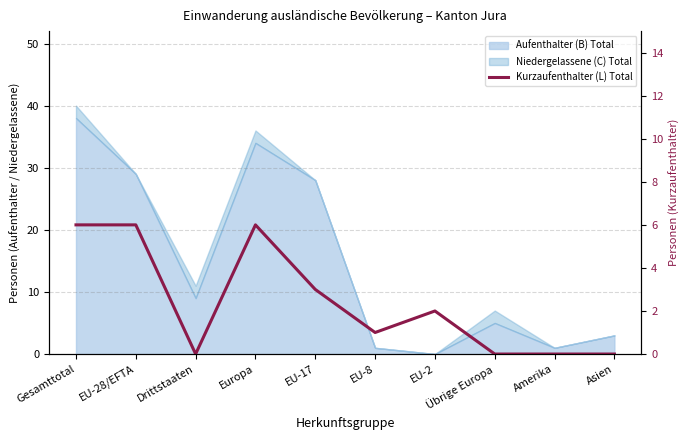

Is it true that the value at Drittstaaten is 0?

True